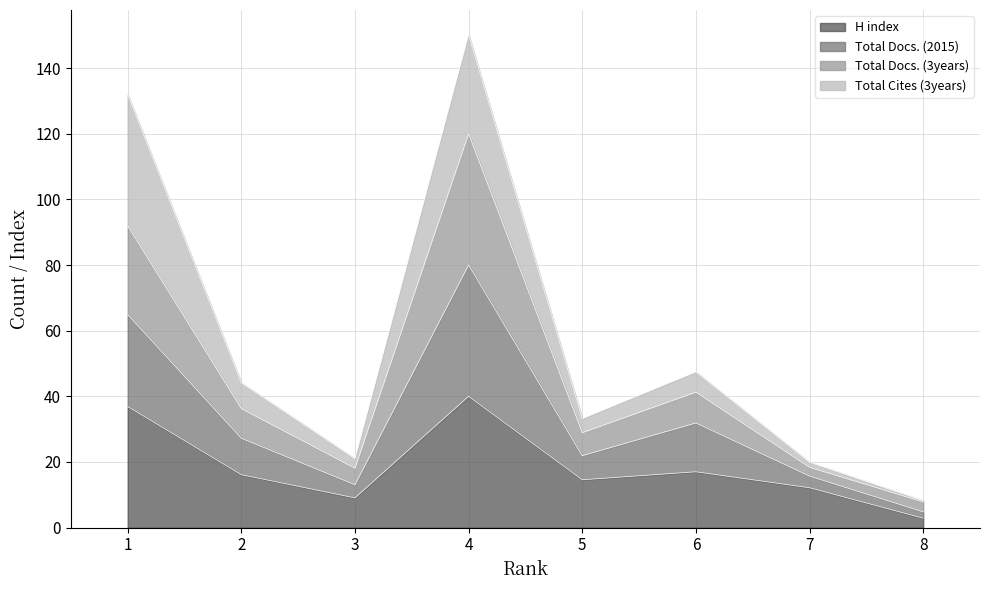

What are all the series names shown in the legend?

H index, Total Docs. (2015), Total Docs. (3years), Total Cites (3years)